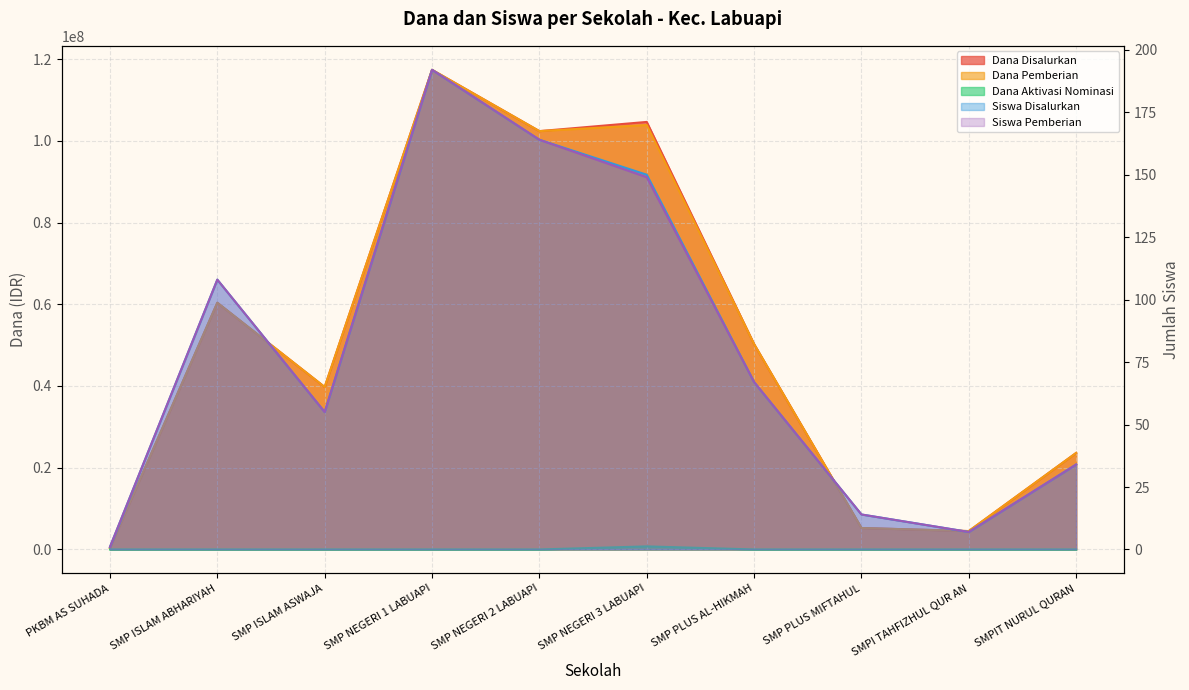

Read the Dana Pemberian value at SMPI TAHFIZHUL QUR AN.

4500000